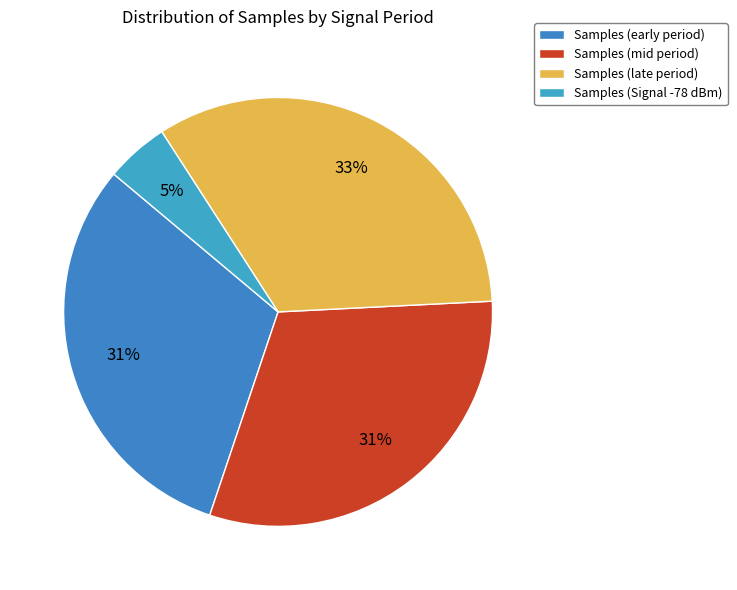

How many slices are in this pie chart?

4